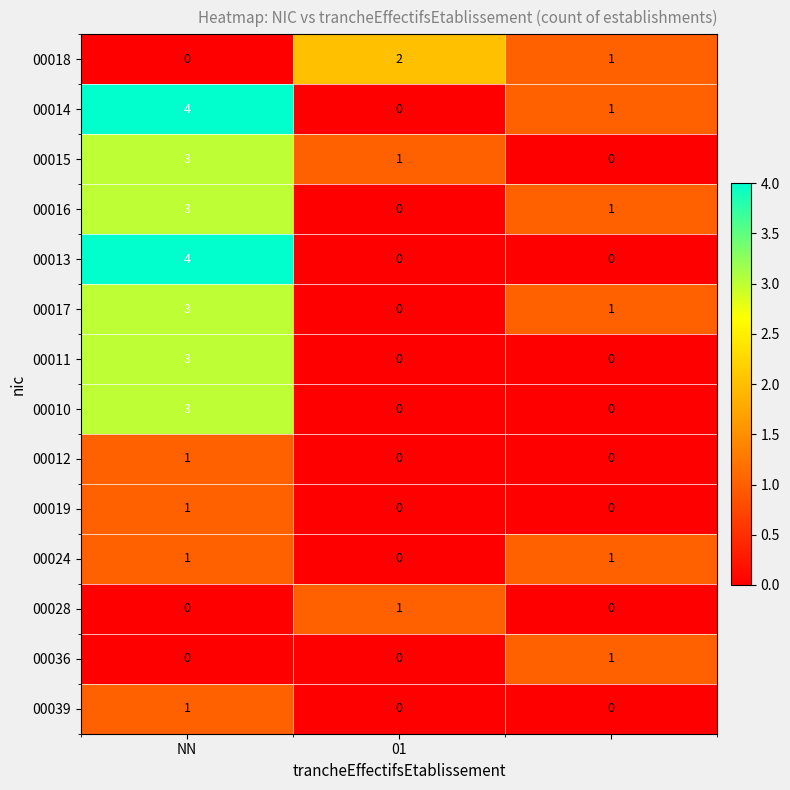

At how many categories does at least one series exceed 0?

3